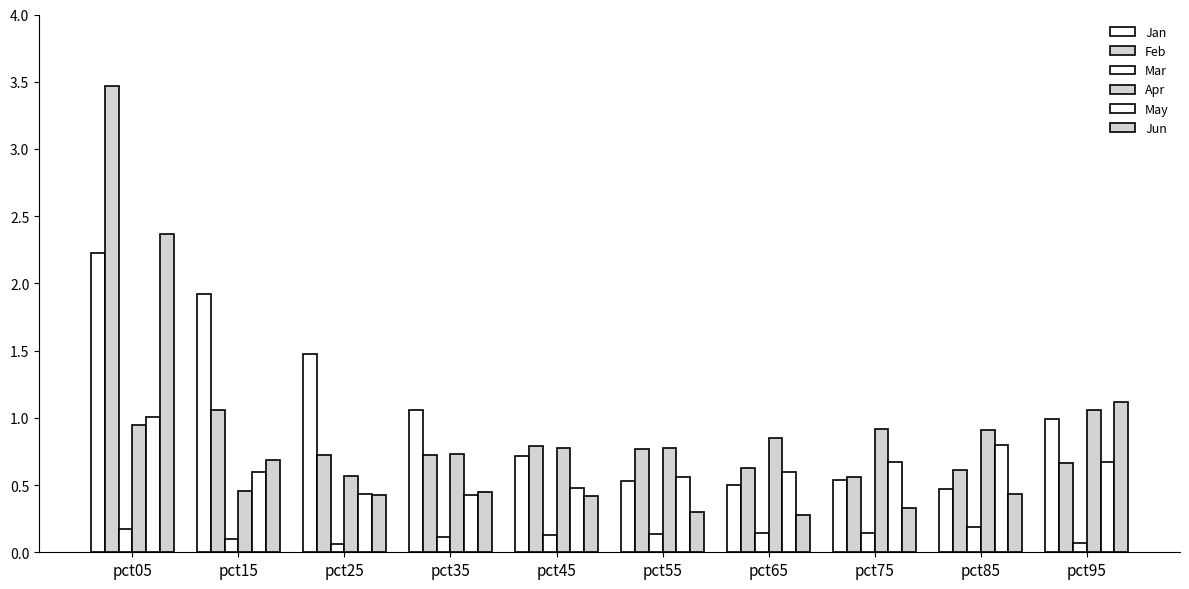

Reading left to right, list all the values displayed in this chart.

Jan: pct05=2.2	pct15=1.9	pct25=1.5	pct35=1.1	pct45=0.7	pct55=0.5	pct65=0.5	pct75=0.5	pct85=0.5	pct95=1.0
Feb: pct05=3.5	pct15=1.1	pct25=0.7	pct35=0.7	pct45=0.8	pct55=0.8	pct65=0.6	pct75=0.6	pct85=0.6	pct95=0.7
Mar: pct05=0.2	pct15=0.1	pct25=0.1	pct35=0.1	pct45=0.1	pct55=0.1	pct65=0.1	pct75=0.1	pct85=0.2	pct95=0.1
Apr: pct05=0.9	pct15=0.5	pct25=0.6	pct35=0.7	pct45=0.8	pct55=0.8	pct65=0.8	pct75=0.9	pct85=0.9	pct95=1.1
May: pct05=1.0	pct15=0.6	pct25=0.4	pct35=0.4	pct45=0.5	pct55=0.6	pct65=0.6	pct75=0.7	pct85=0.8	pct95=0.7
Jun: pct05=2.4	pct15=0.7	pct25=0.4	pct35=0.4	pct45=0.4	pct55=0.3	pct65=0.3	pct75=0.3	pct85=0.4	pct95=1.1